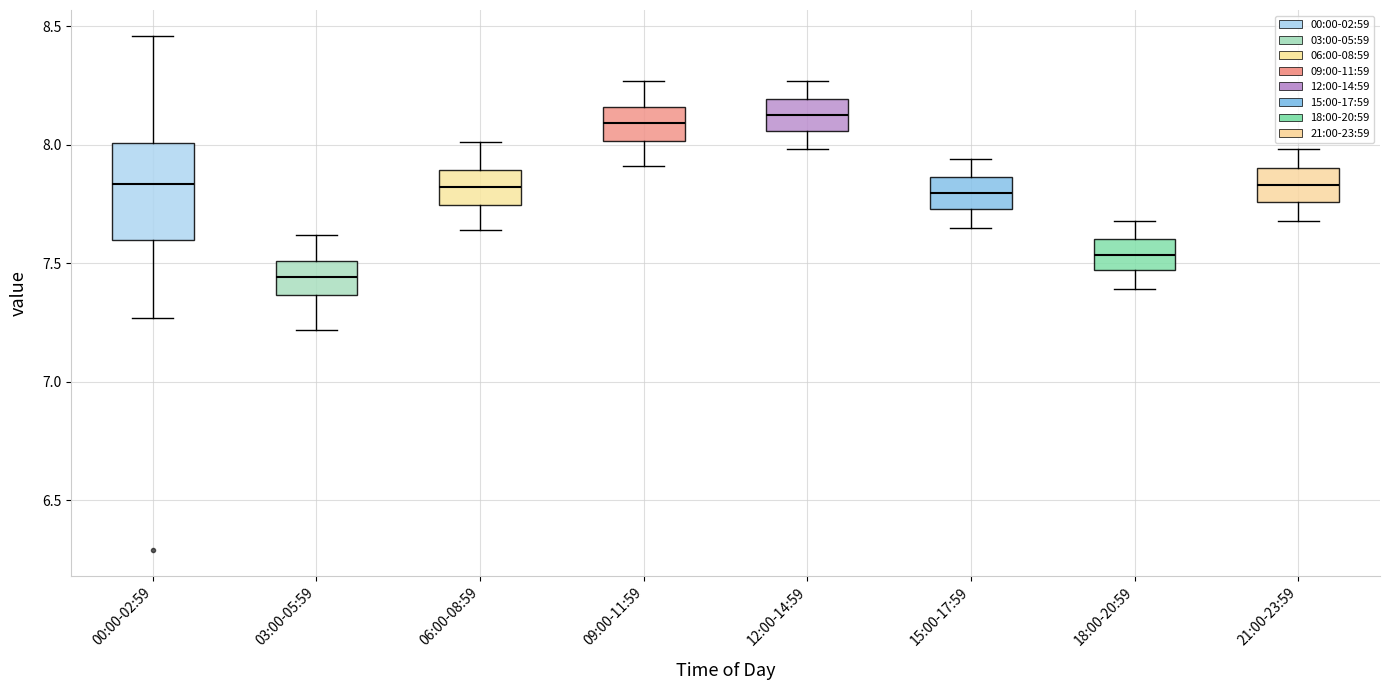

Which box is the tallest, from its lower edge to its upper edge?

00:00-02:59